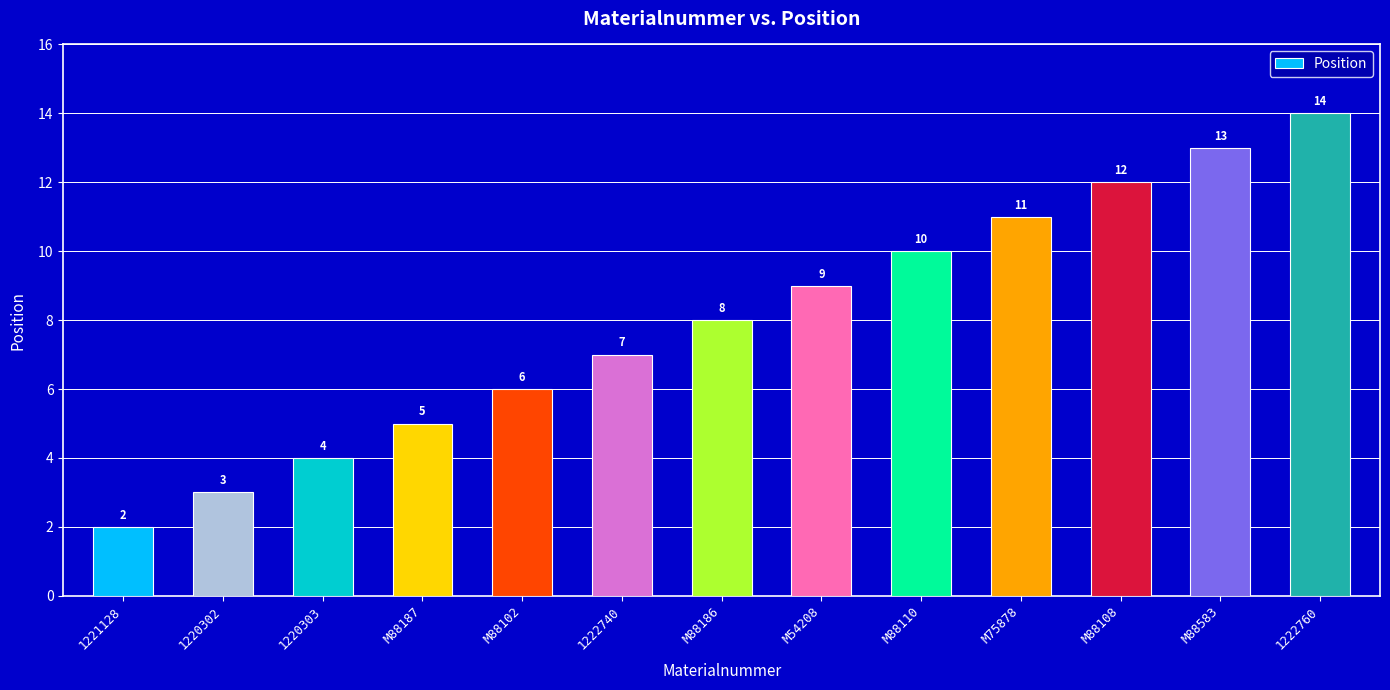

Between M88102 and M88583, which is larger?

M88583